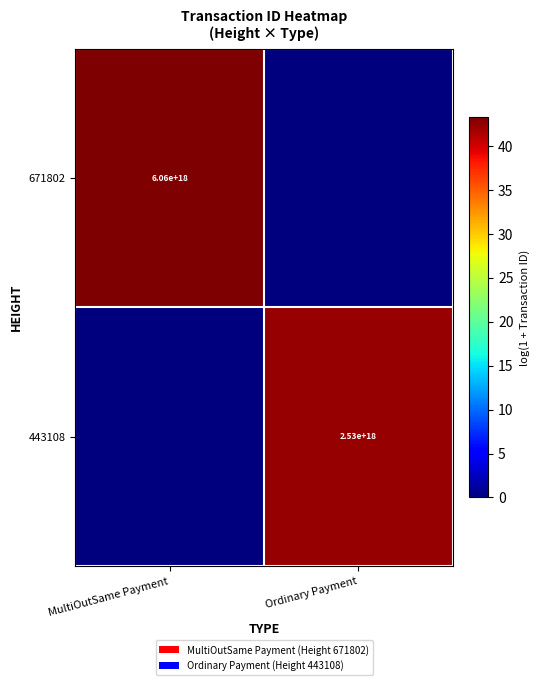

Is it true that 443108 equals 2530000000000000000 at Ordinary Payment?

True